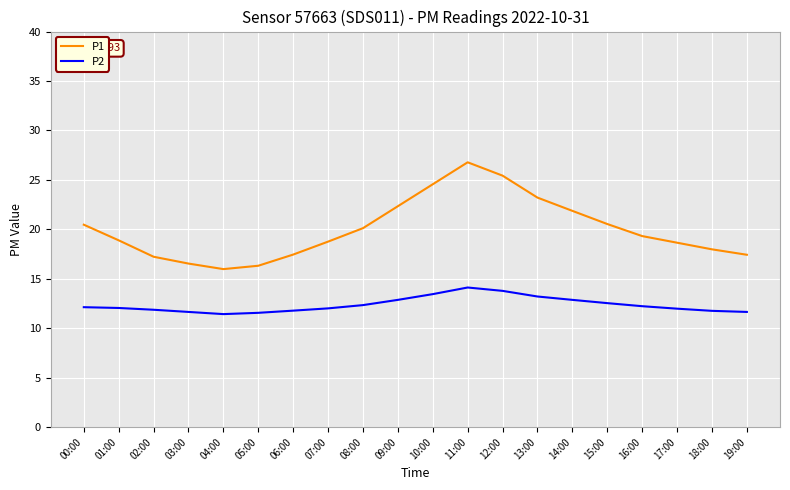

What is the maximum value for P1?

26.8